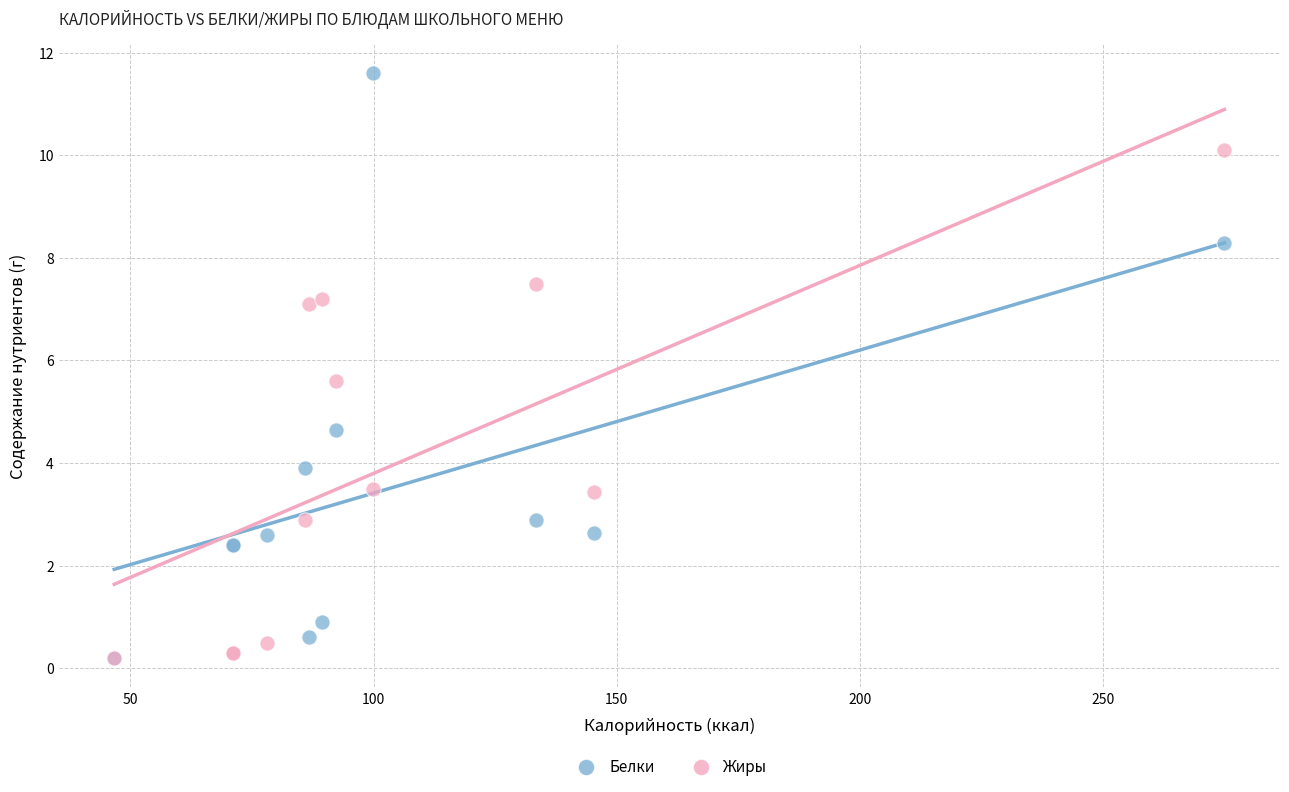

What are all the series names shown in the legend?

Белки, Жиры